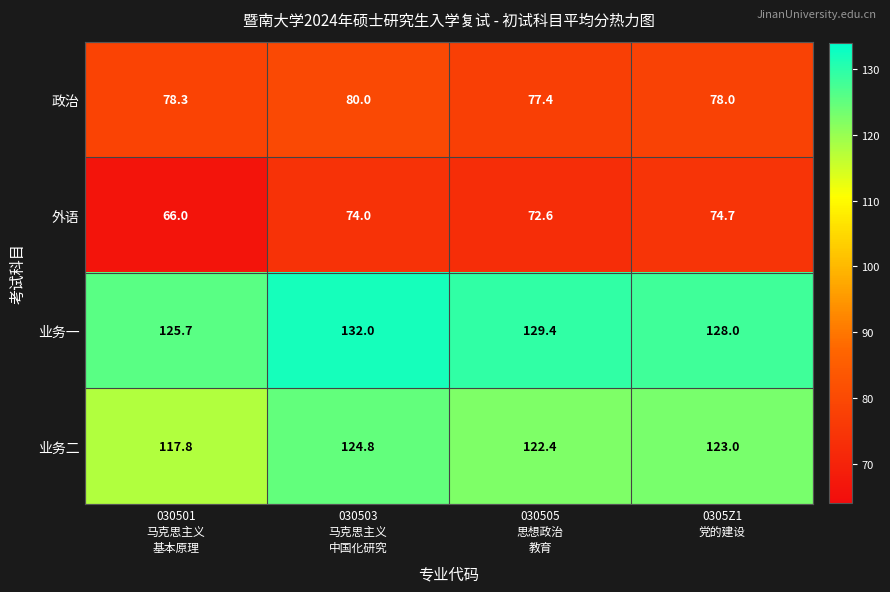

Rank the series by their maximum value, from lowest to highest.

外语, 政治, 业务二, 业务一